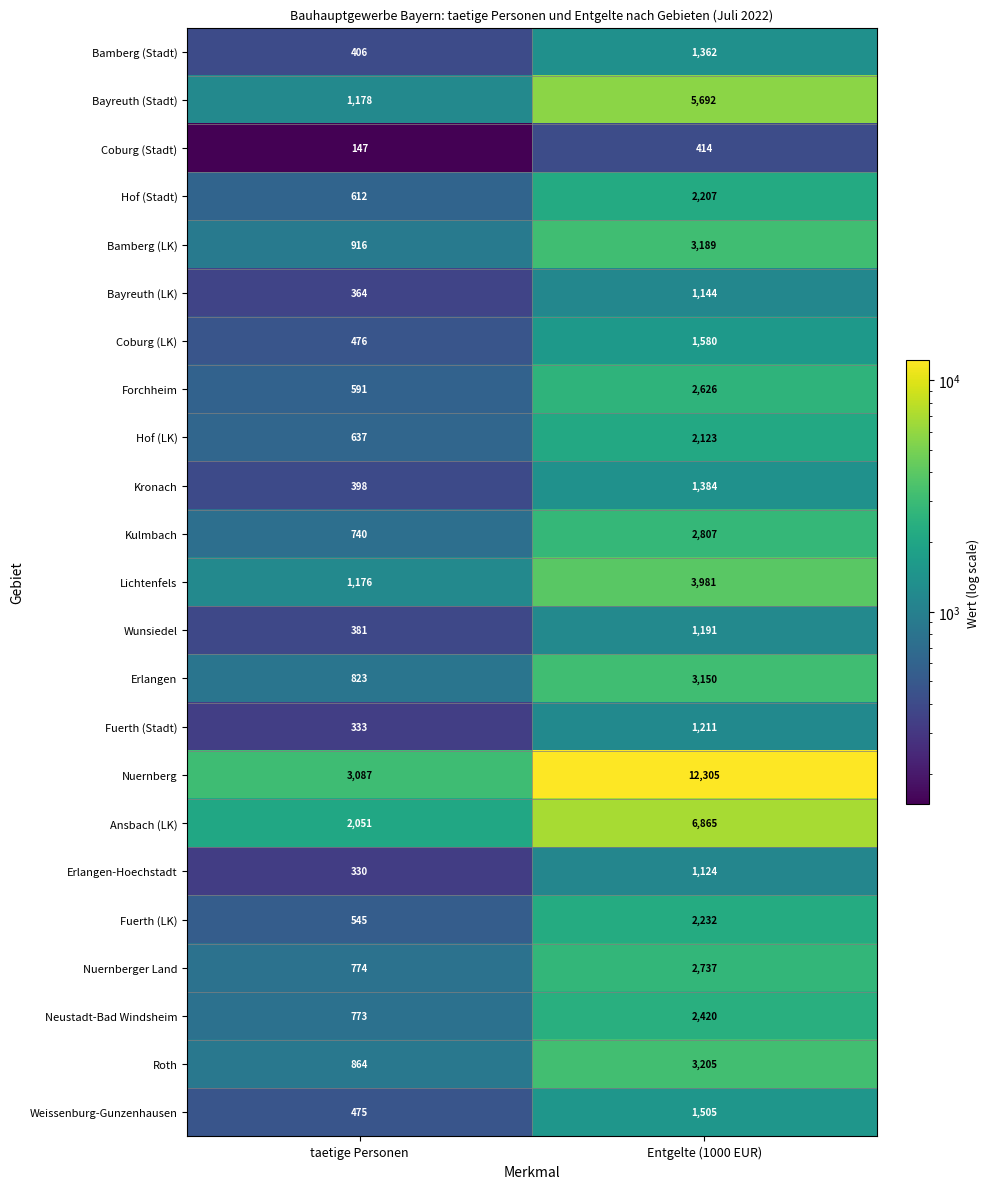

What is the greatest value displayed?

12305